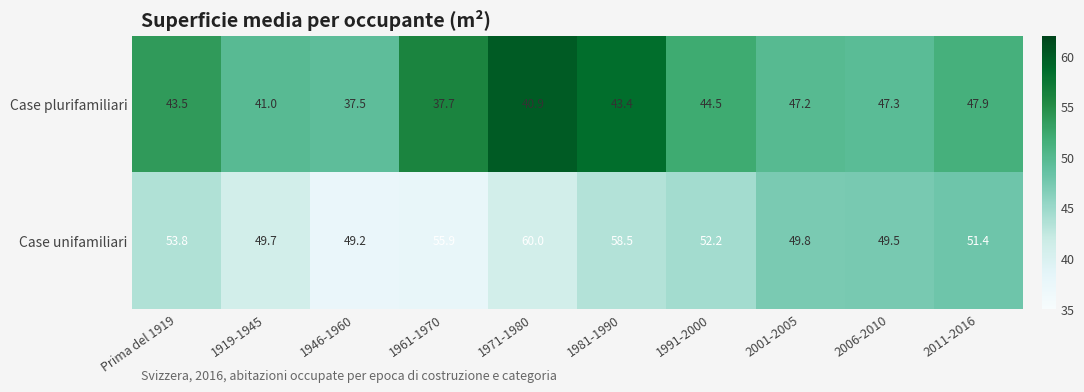

The value of Case unifamiliari at 1971-1980 is 97.7. True or false?

False